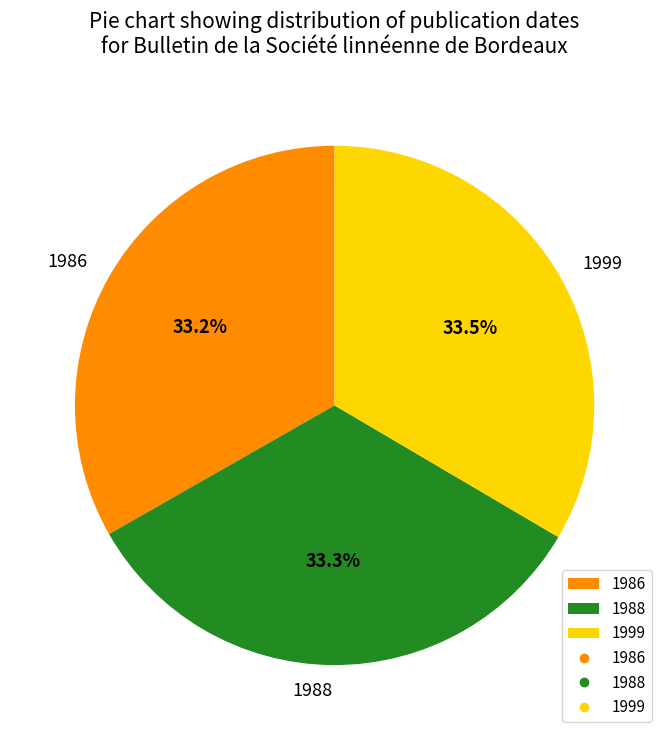

Is it true that 1988 is 33% of the pie?

True